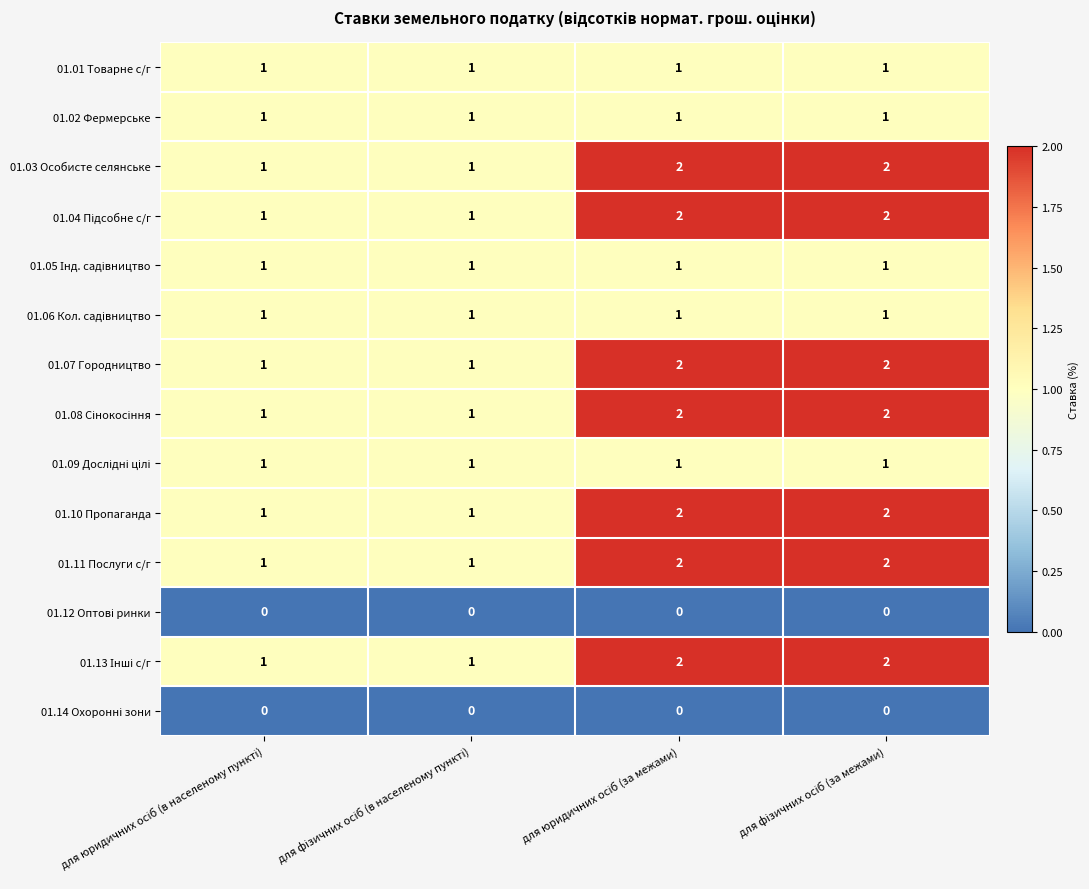

What is the sum of all 01.02 Фермерське values?

4